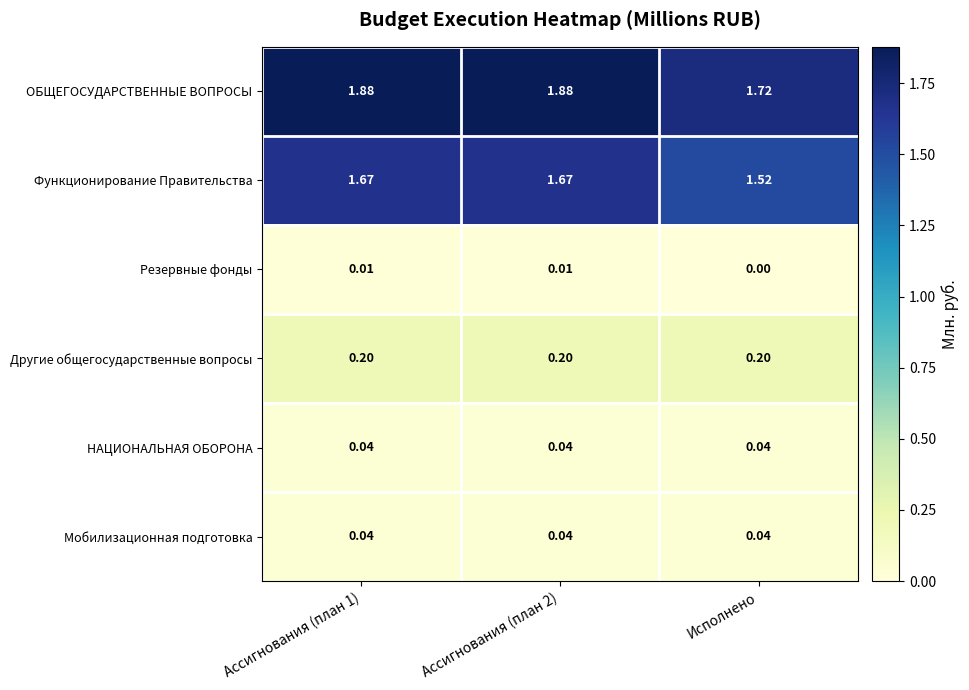

Is the value of Резервные фонды at Исполнено greater than the value of Другие общегосударственные вопросы at Ассигнования (план 1)?

No